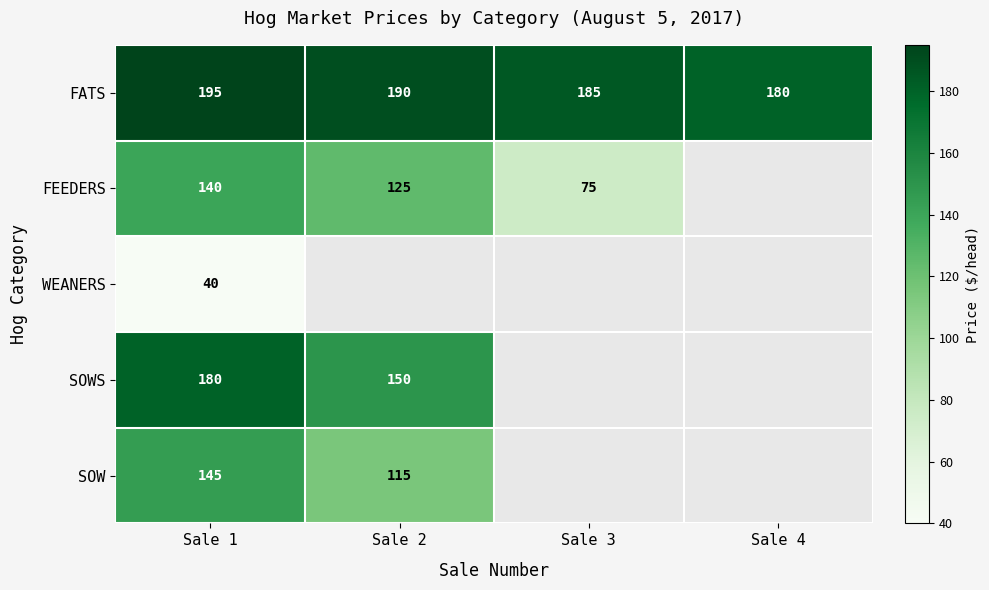

The SOW series shows 115 at Sale 2. True or false?

True